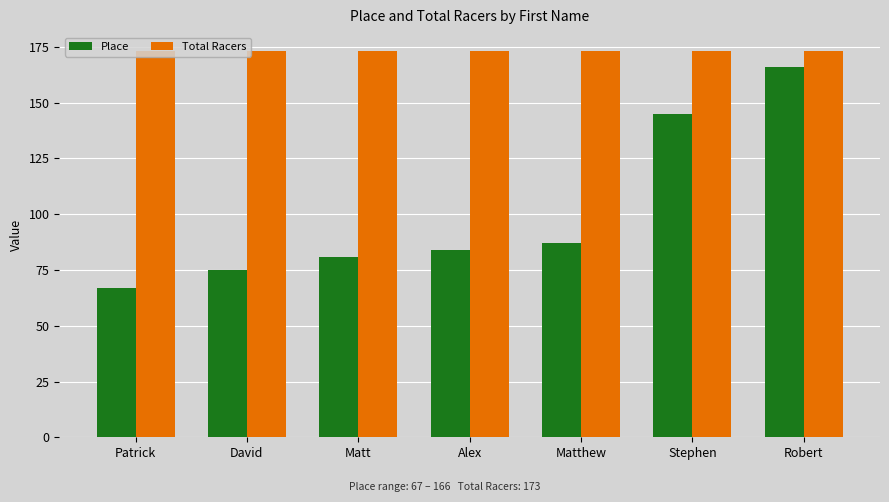

Reading left to right, transcribe all the data shown in this chart.

Place: Patrick=67	David=75	Matt=81	Alex=84	Matthew=87	Stephen=145	Robert=166
Total Racers: Patrick=173	David=173	Matt=173	Alex=173	Matthew=173	Stephen=173	Robert=173